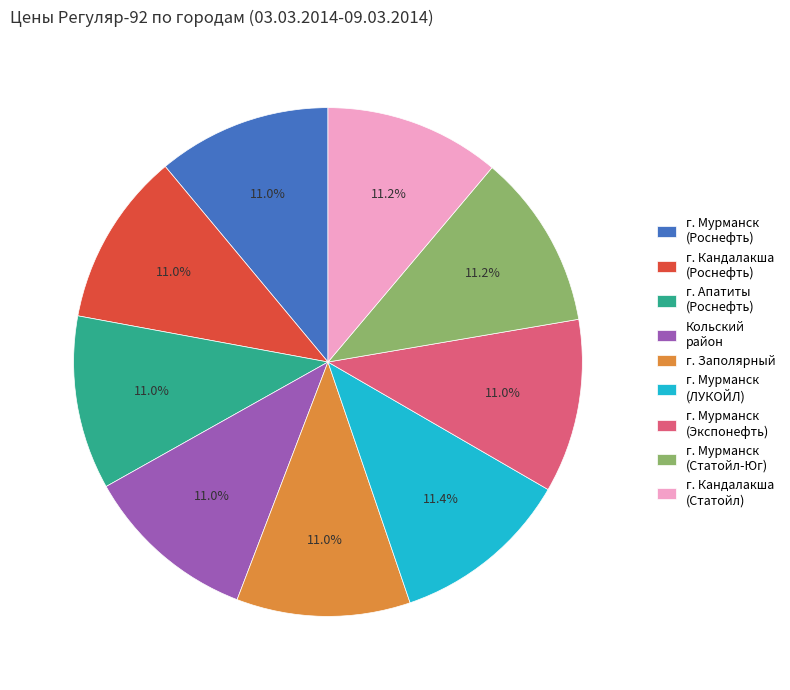

The г. Мурманск (ЛУКОЙЛ) slice represents 11% of the pie. True or false?

True